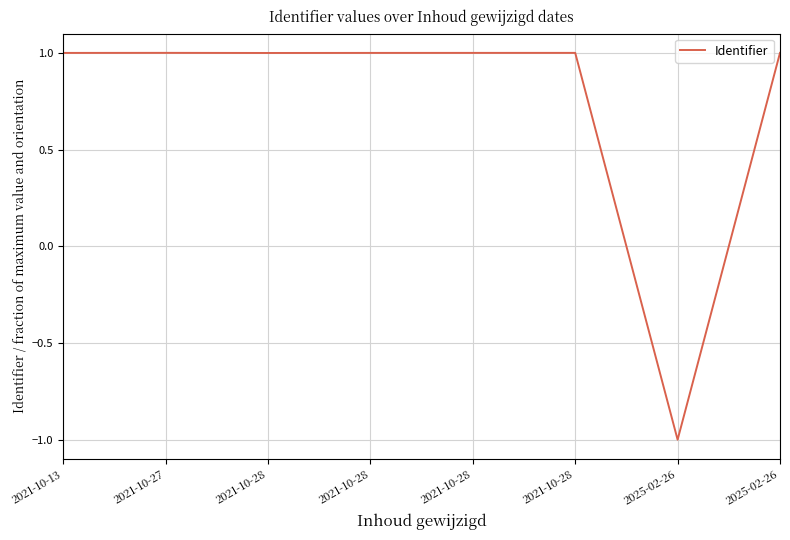

How many lines are shown in the chart?

1